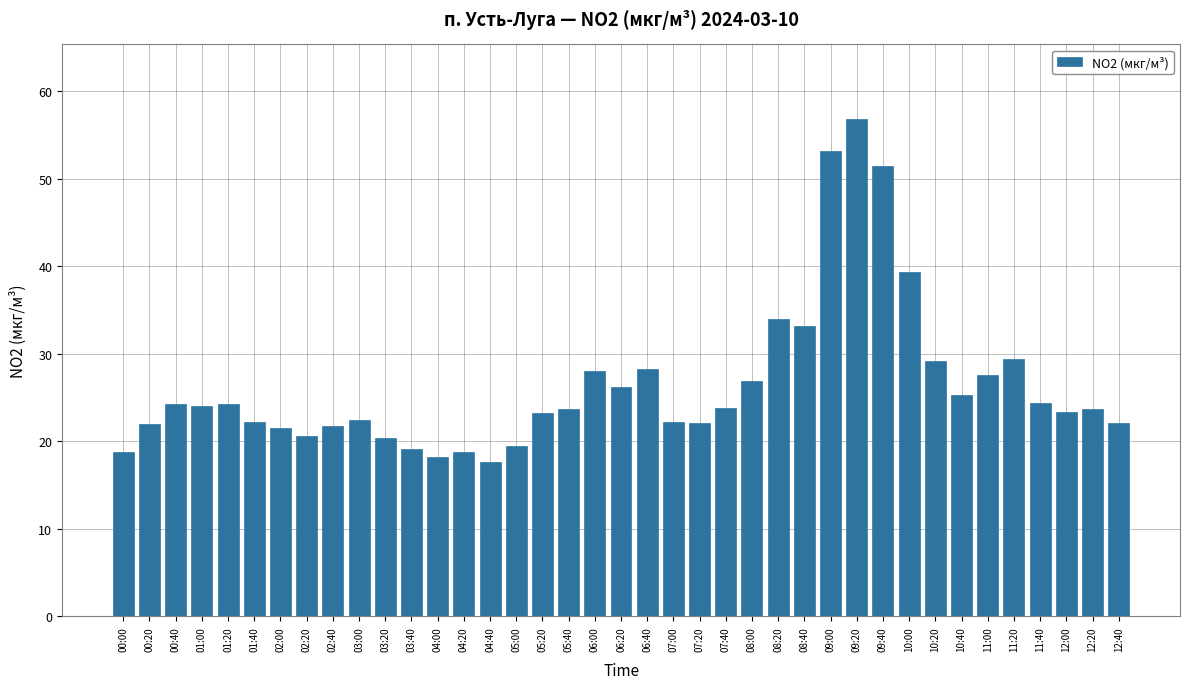

Are the bars grouped side by side (vs. stacked)?

No